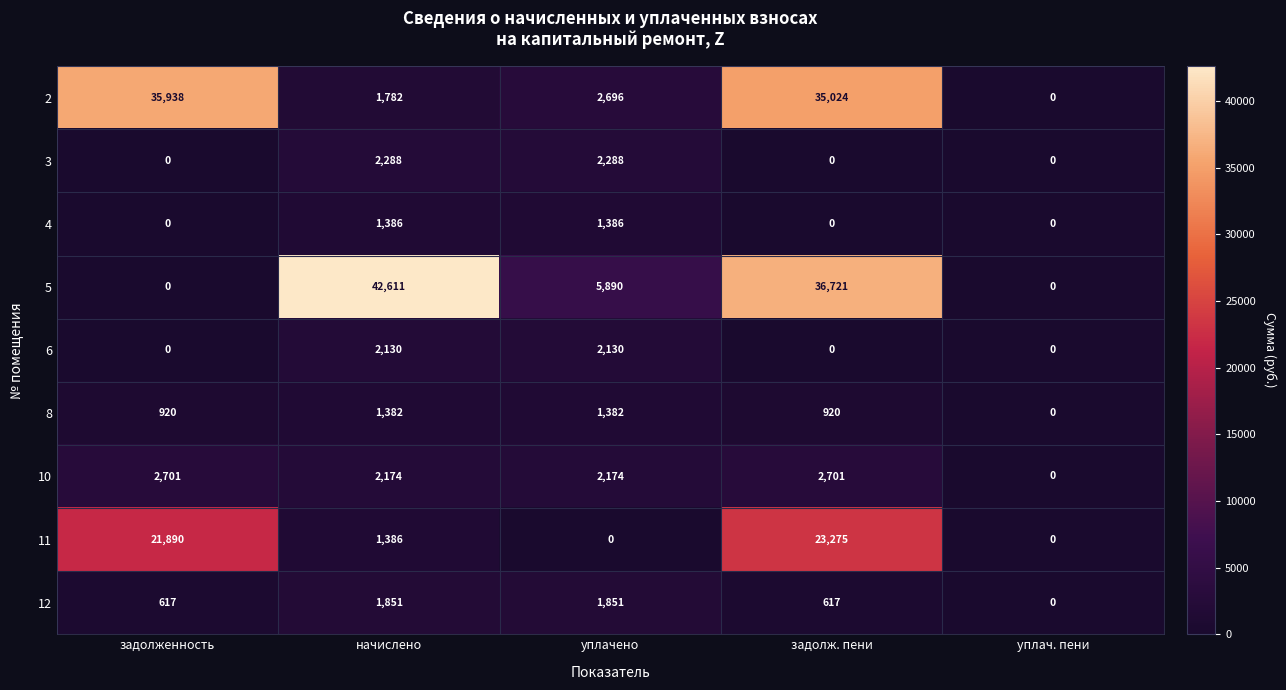

What is the sum of the 4 values at начислено and уплачено?

2772